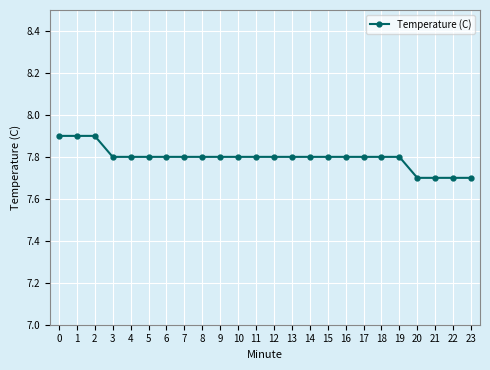

How many values are between 7 and 8?

24